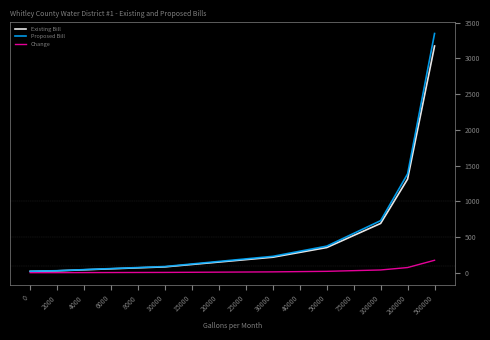

Is the value of Change at 15000 greater than the value of Proposed Bill at 25000?

No